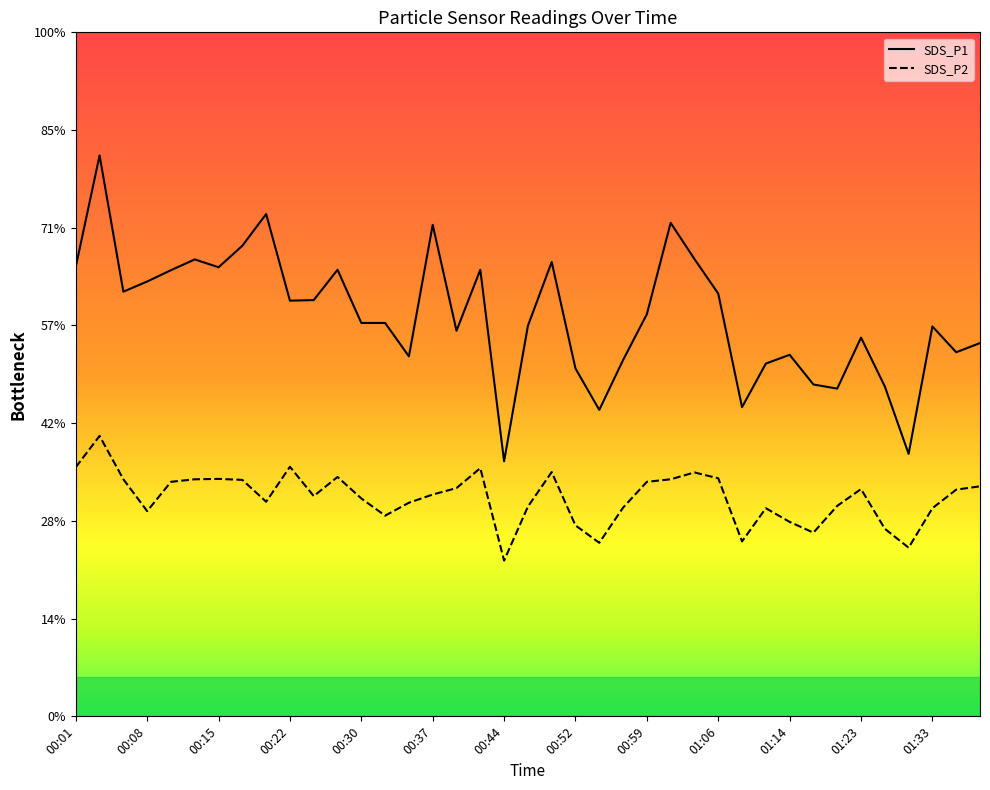

Count the number of data series in this chart.

2